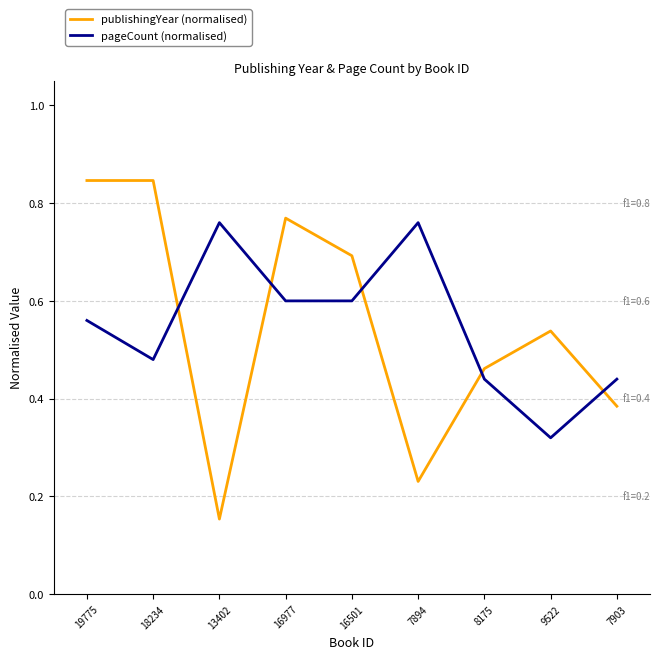

Which series has the widest spread of values?

publishingYear (normalised)